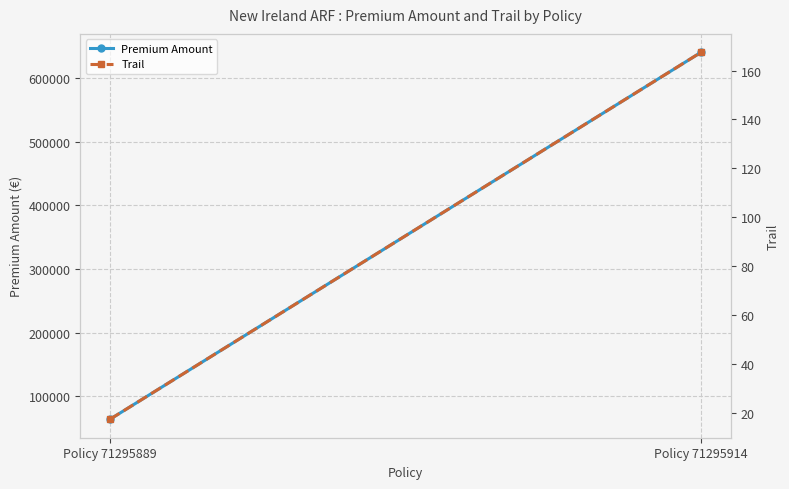

At which label is Trail closest to 92?

Policy 71295889